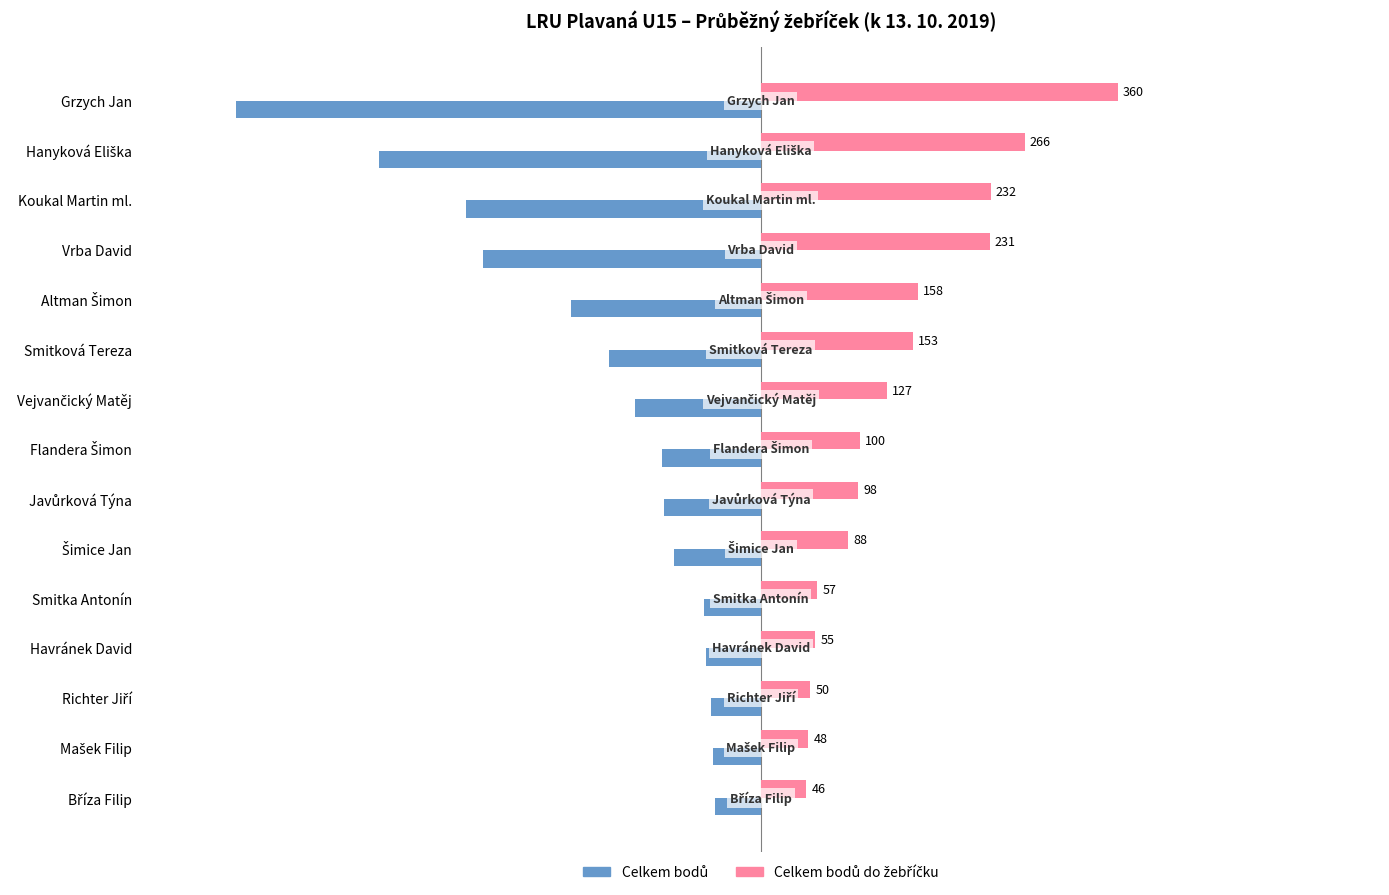

At how many categories does at least one series exceed 224?

4